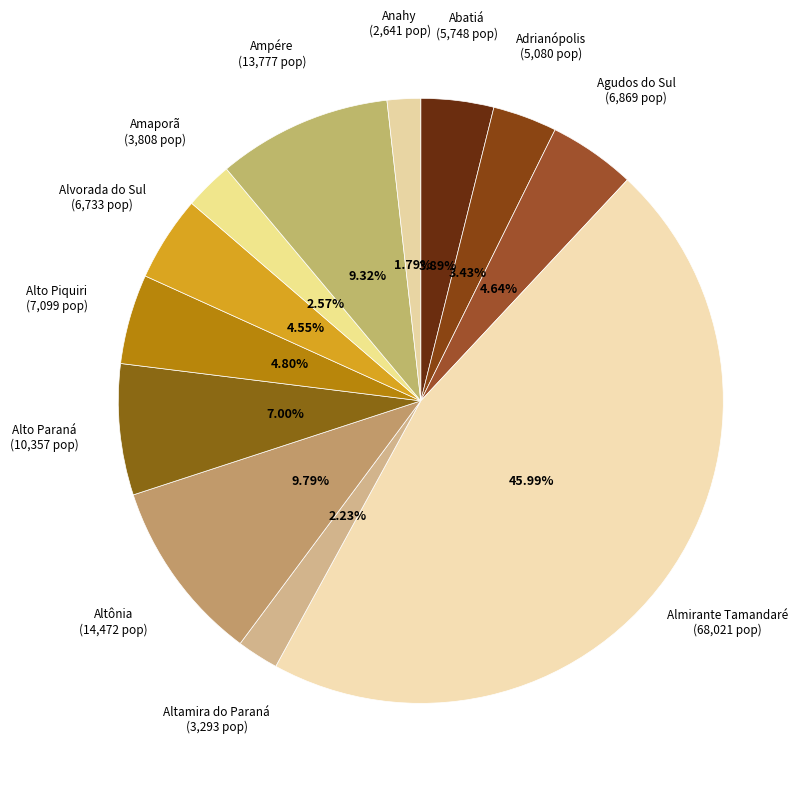

Count the number of slices in the pie.

12